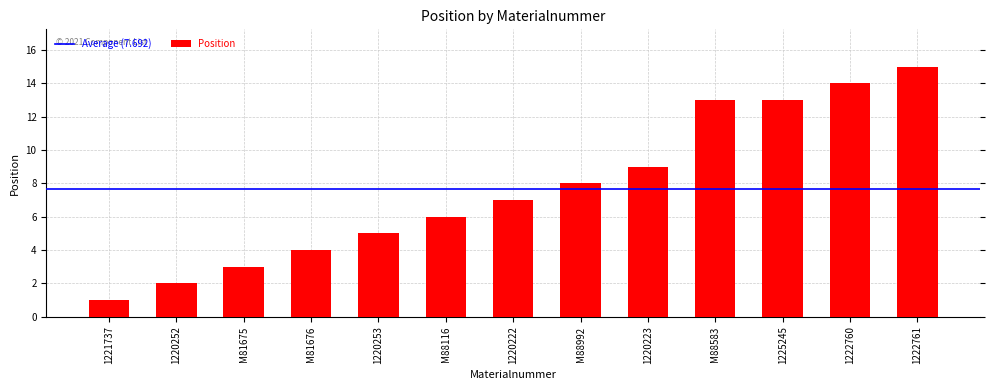

What is the difference between the maximum and minimum values?

14